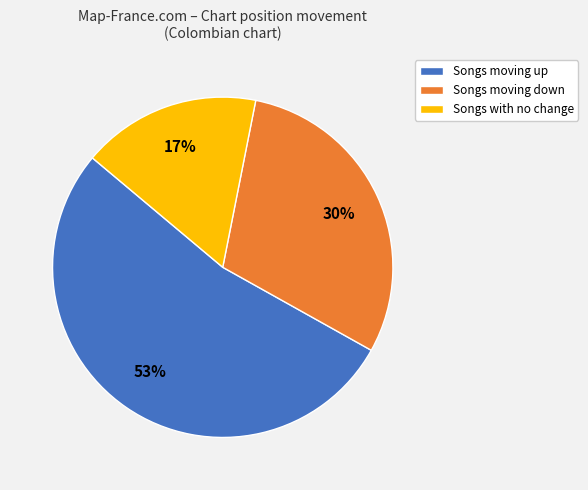

To the nearest percent, what is the average slice percentage?

33%